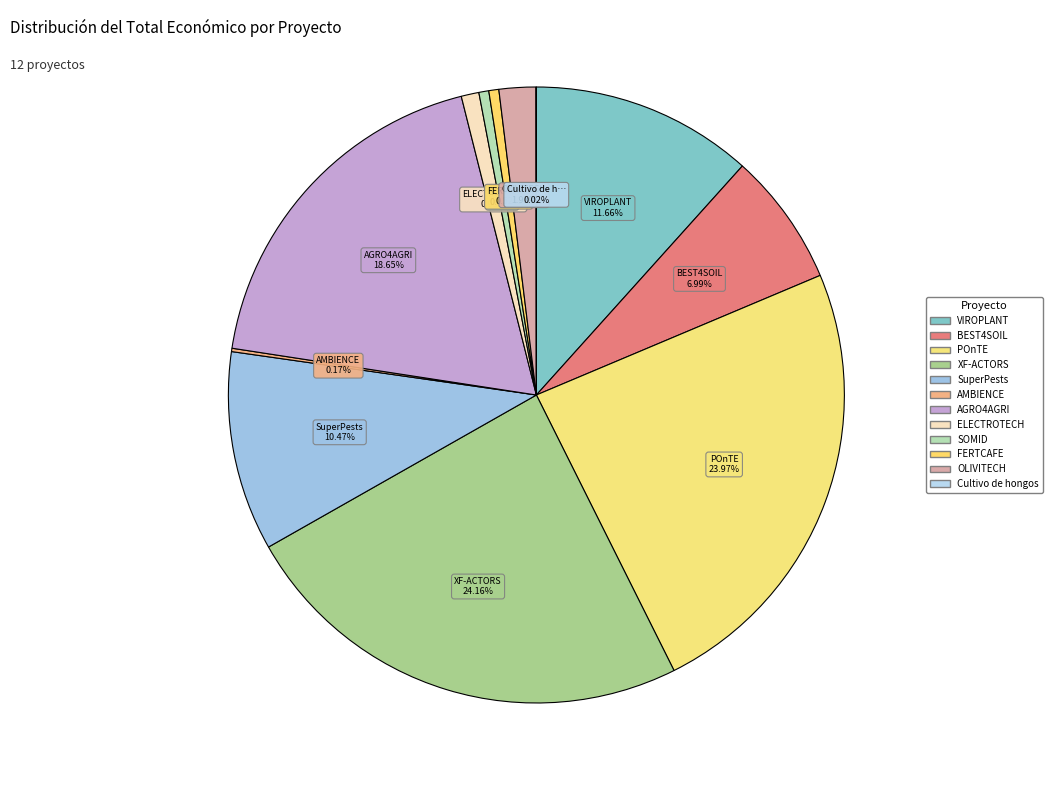

How many segments does this pie chart have?

12